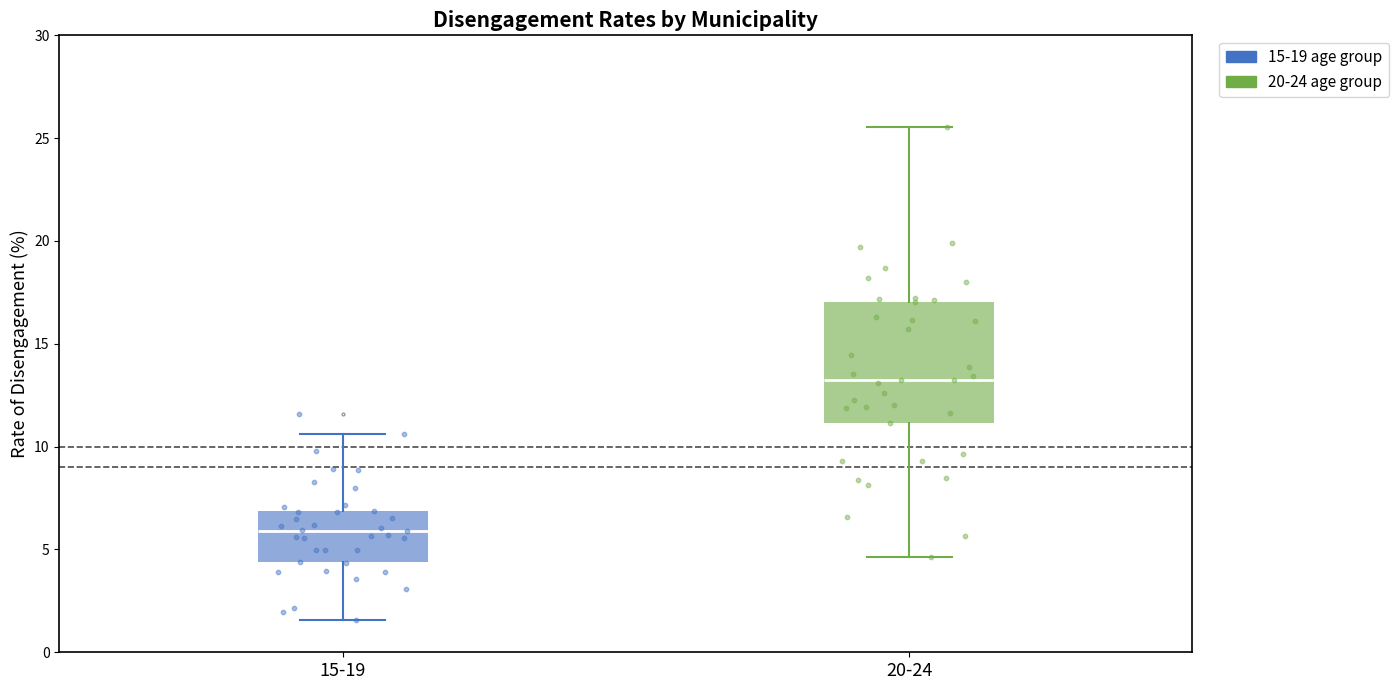

Reading left to right, read every box against the y-axis: the position of its median line, the range the box covers, and the ends of its whiskers. The values are not printed on the chart, so give them approximately, as read against the axis.

15-19: median 6.0, box 4.5 to 7.0, whiskers 1.5 to 10.5
20-24: median 13.0, box 11.0 to 17.0, whiskers 4.5 to 25.5